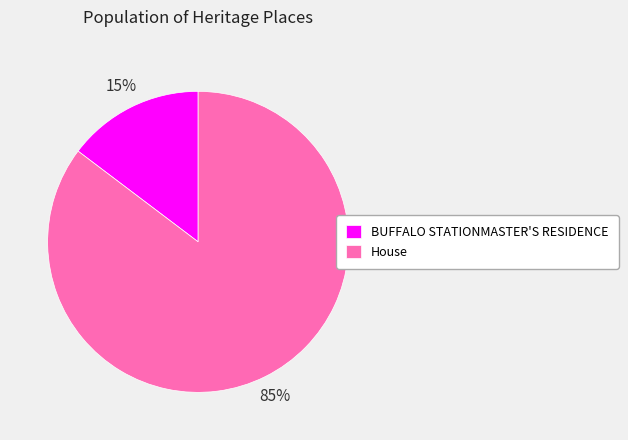

To the nearest percent, what is the combined percentage of BUFFALO STATIONMASTER'S RESIDENCE and House?

100%